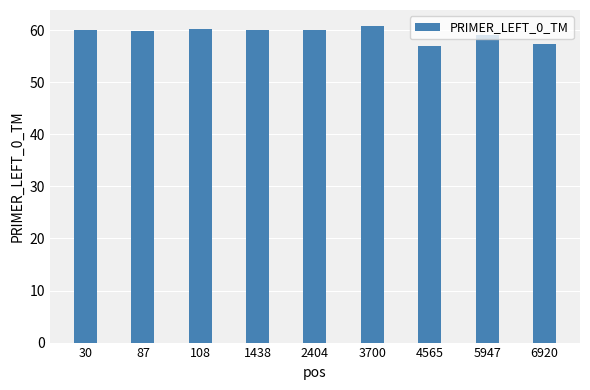

Count the number of categories in the chart.

9